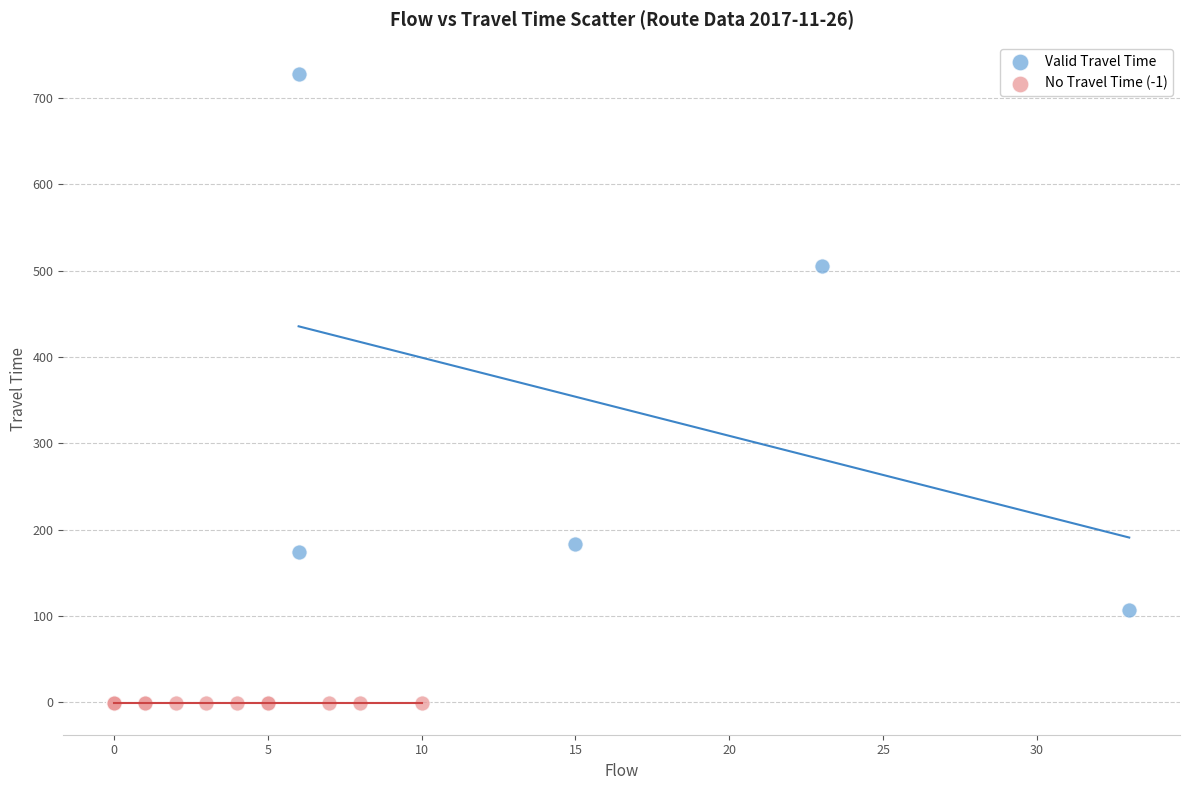

What are all the series names shown in the legend?

Valid Travel Time, No Travel Time (-1)